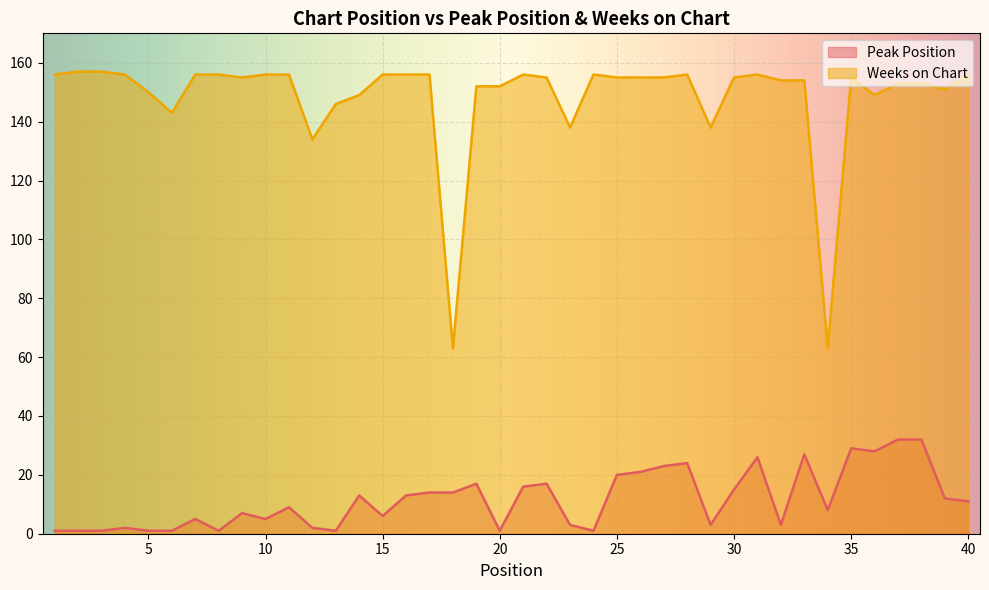

How many lines are shown in the chart?

2